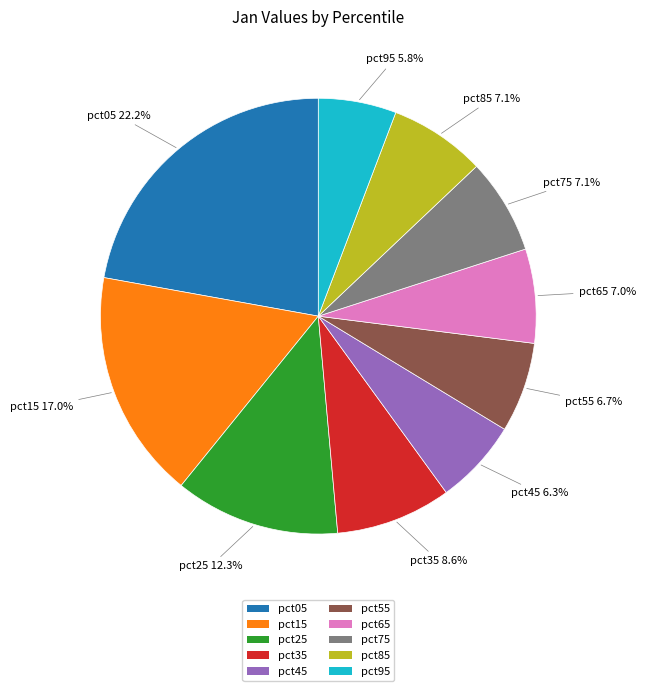

To the nearest percent, what percentage of the pie is pct45?

6%